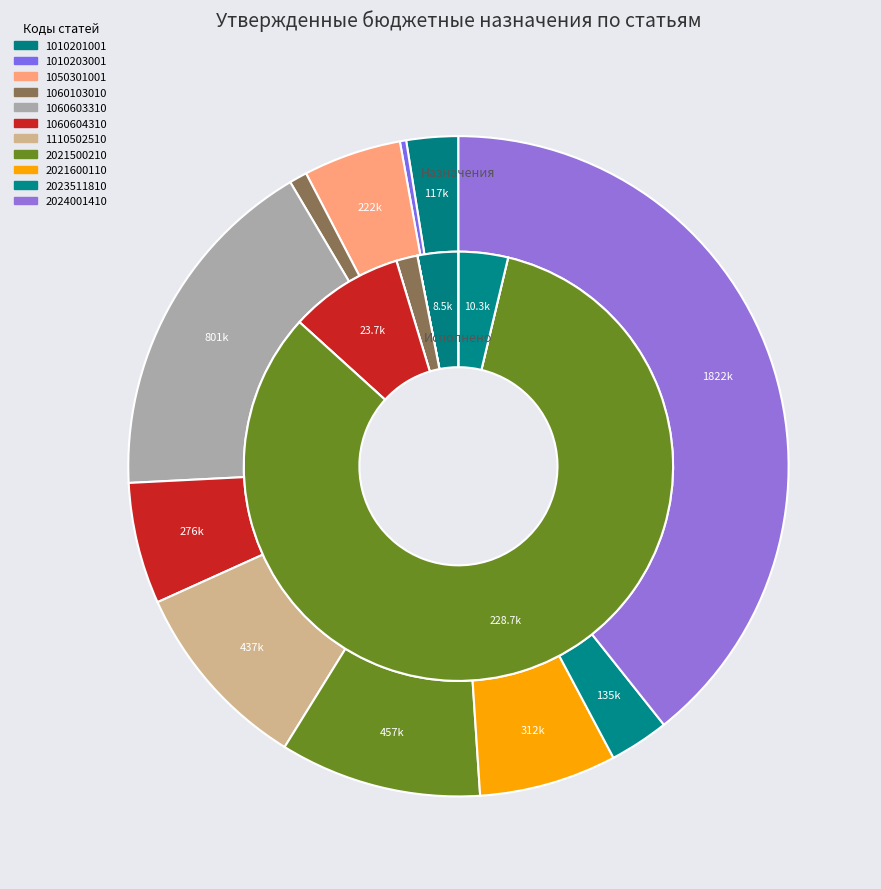

To the nearest percent, what portion does 1060603310 represent?

17%